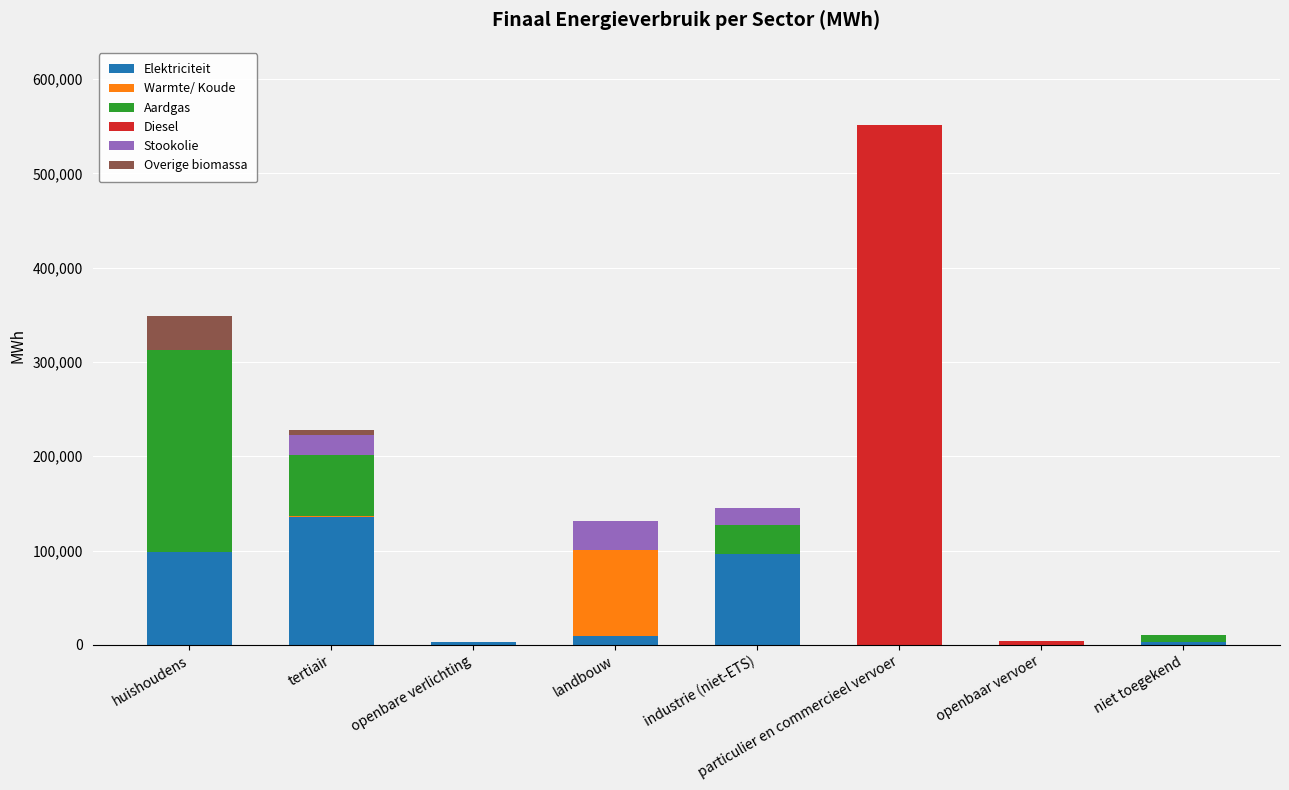

At which category is the sum across all series the highest?

particulier en commercieel vervoer